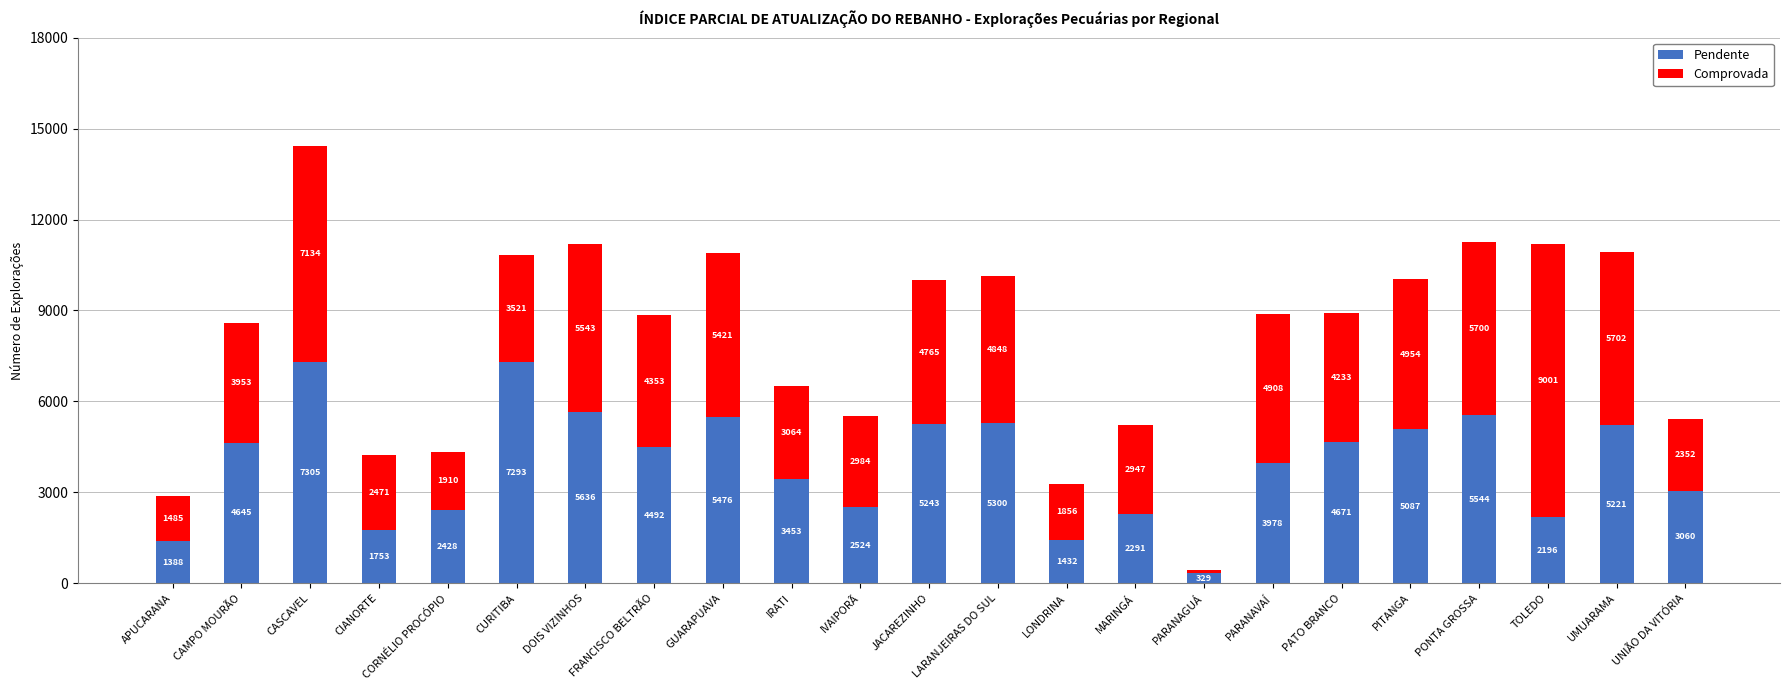

Where is Pendente nearest to the value 3817?

PARANAVAÍ